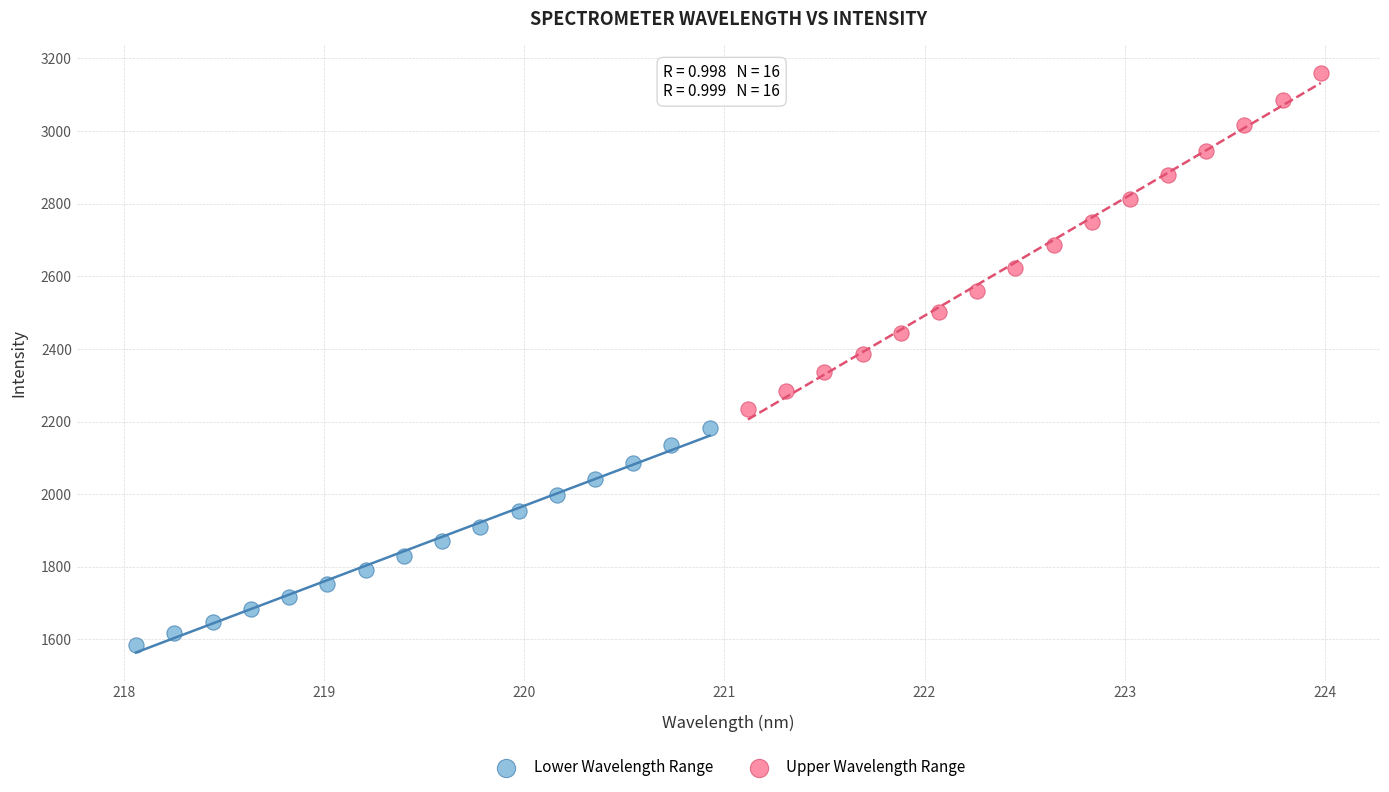

Which series has the largest Y range (max minus min)?

Upper Wavelength Range